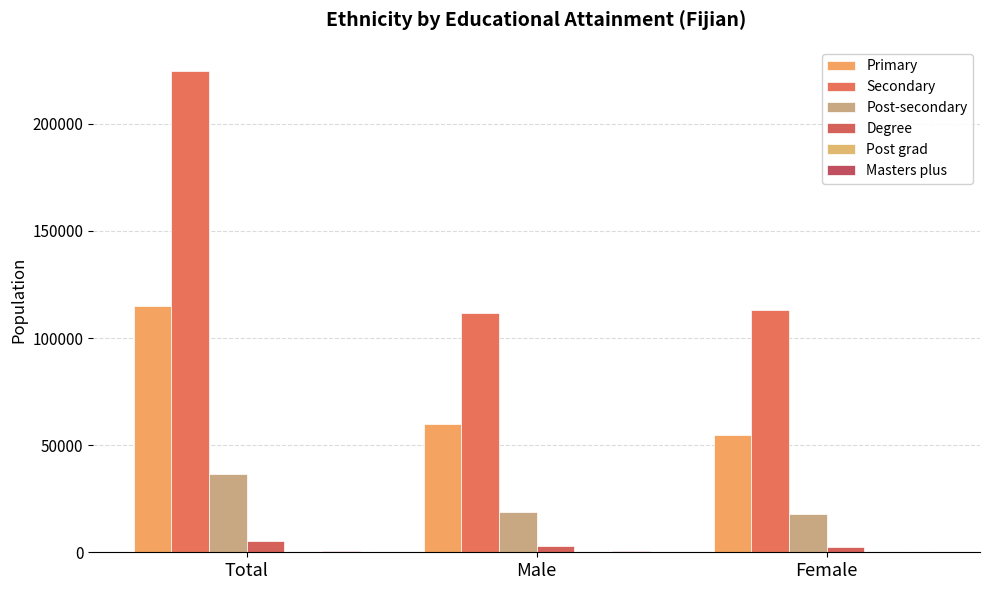

What is the lowest value of the Primary series?

54770